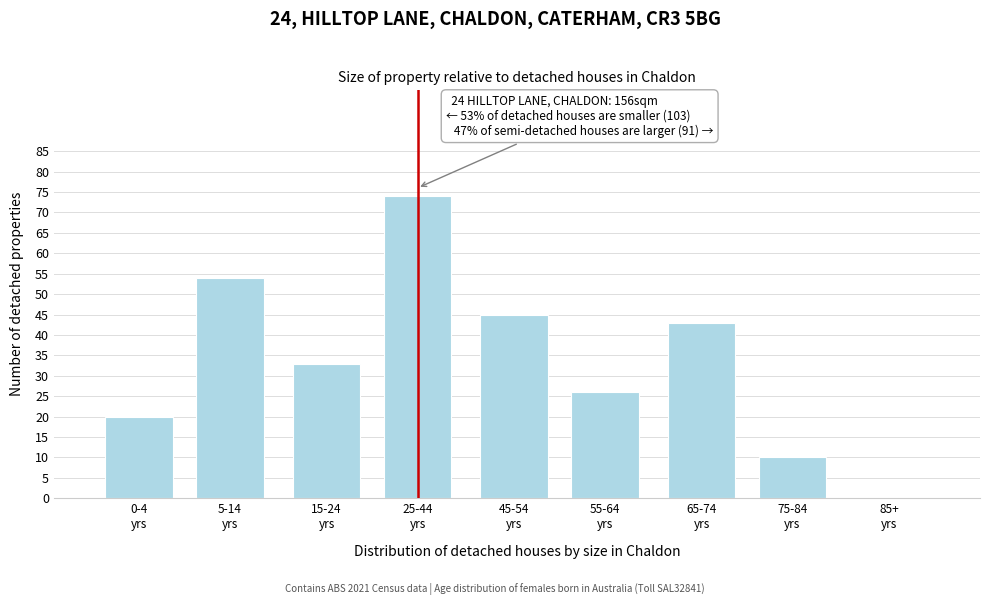

What is the sum of all values?

305